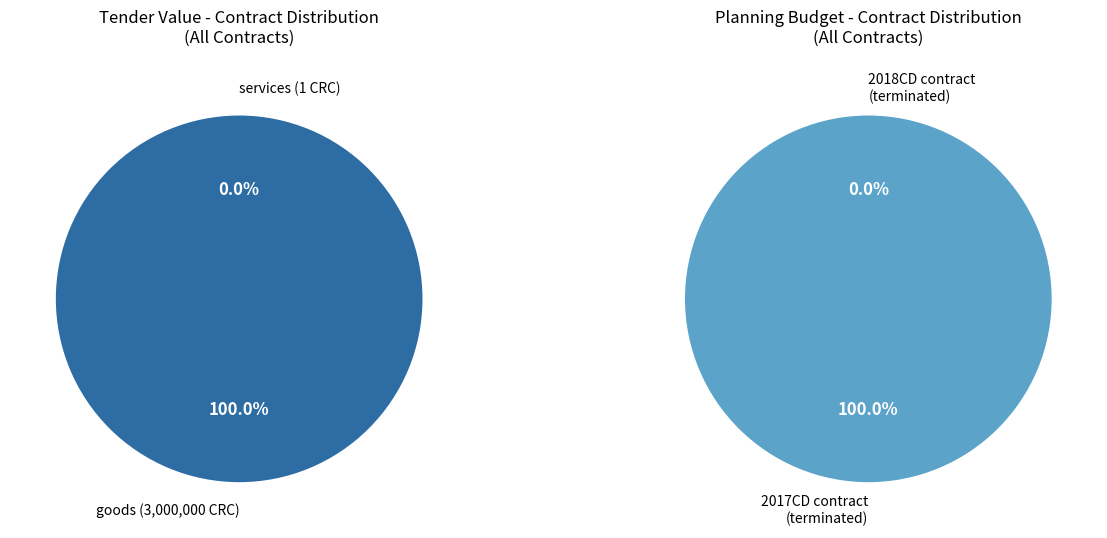

Is it true that 2021-11-28T01:42:08.000Z is 90% of the pie?

False